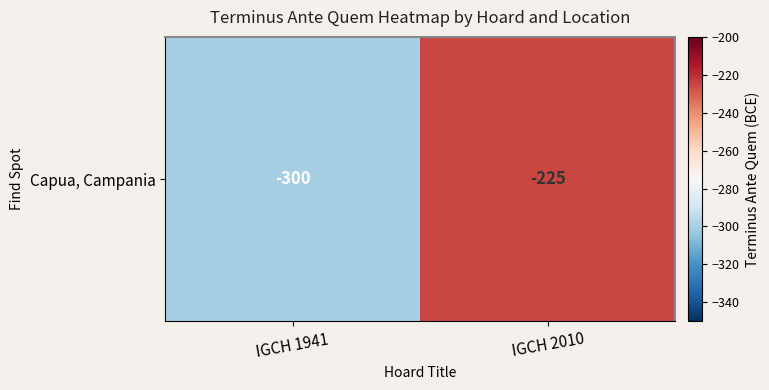

At which label is the value closest to -262?

IGCH 2010